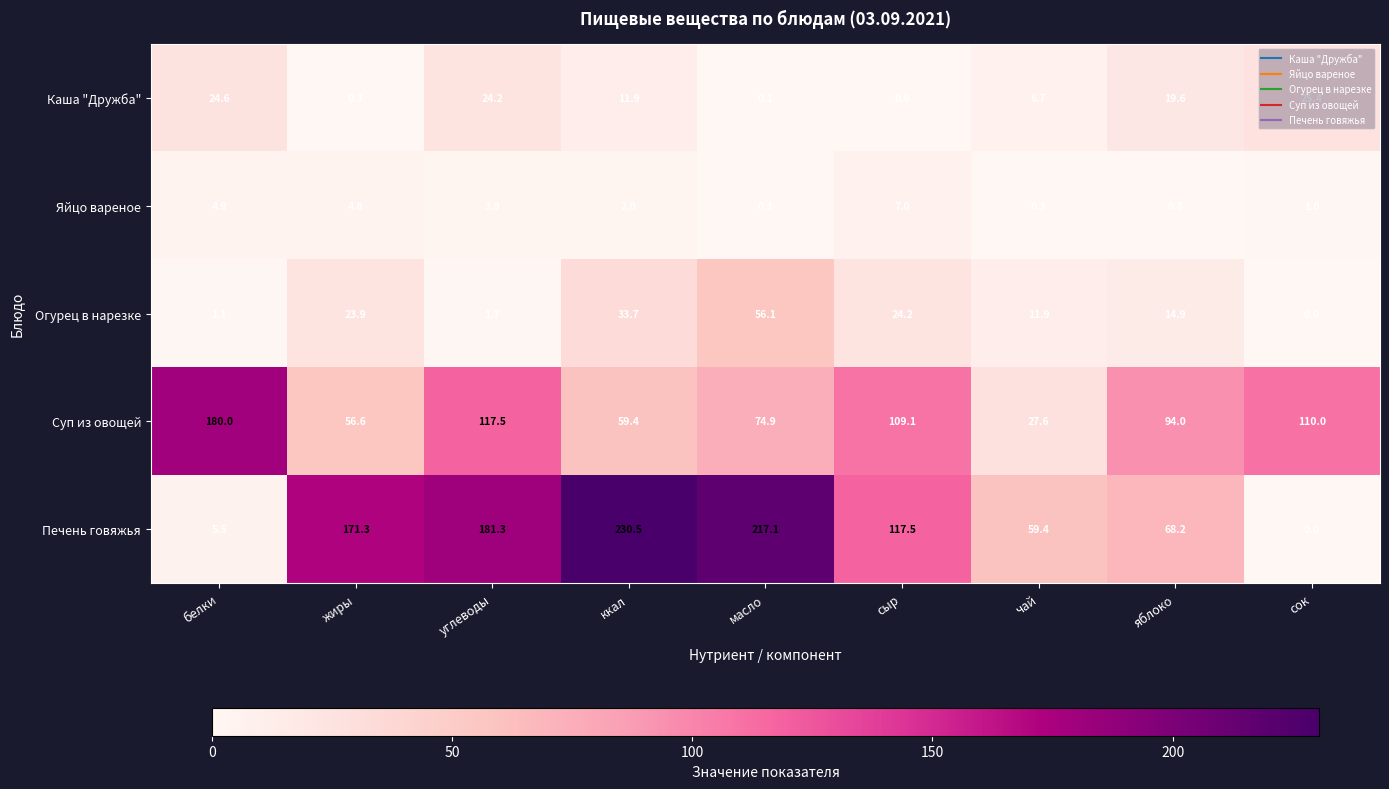

At яблоко, list the series in order from smallest to largest.

Яйцо вареное, Огурец в нарезке, Каша "Дружба", Печень говяжья, Суп из овощей